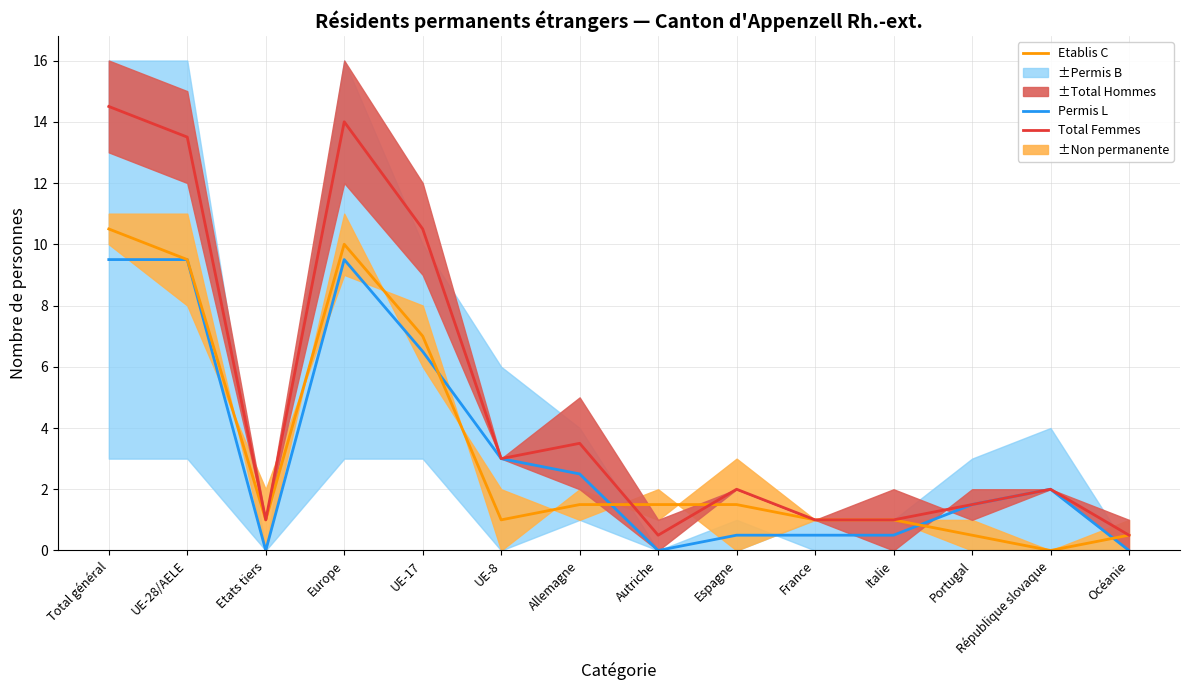

Between UE-28/AELE and Portugal, which is larger?

UE-28/AELE